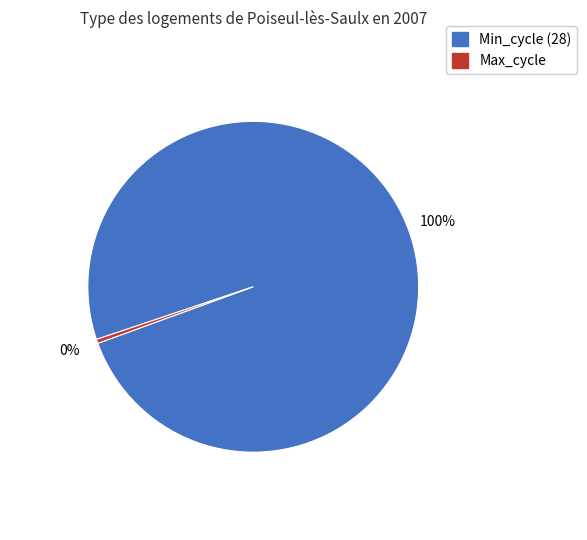

To the nearest percent, what is the average slice percentage?

50%